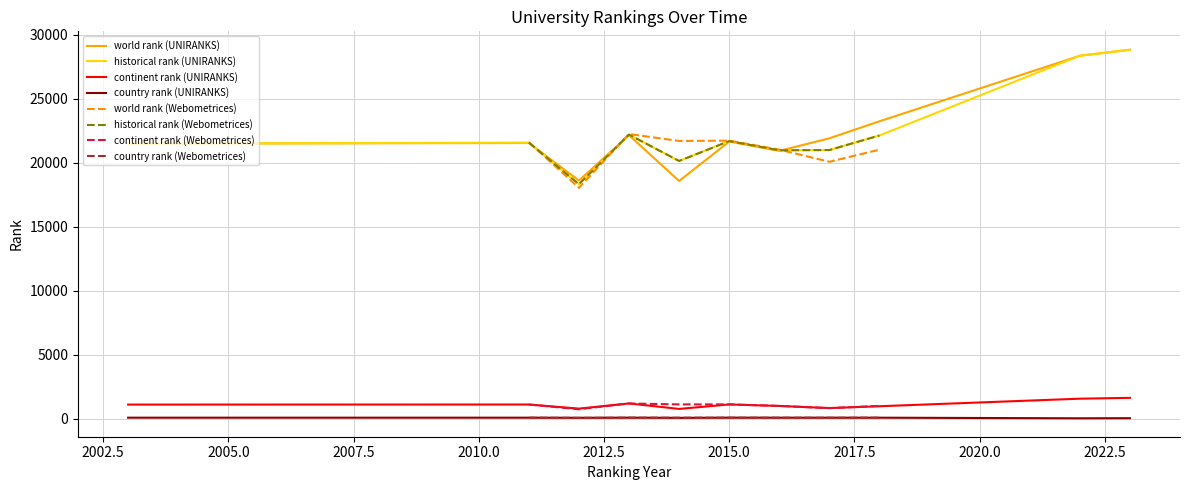

True or false: continent rank (UNIRANKS) and country rank (UNIRANKS) cross at least once.

False